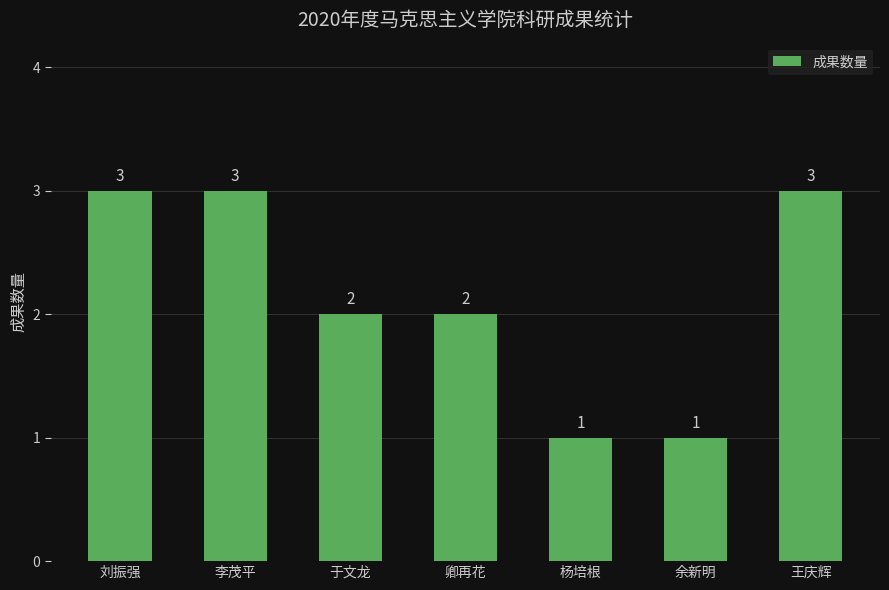

What is the change in value from 刘振强 to 杨培根?

-2